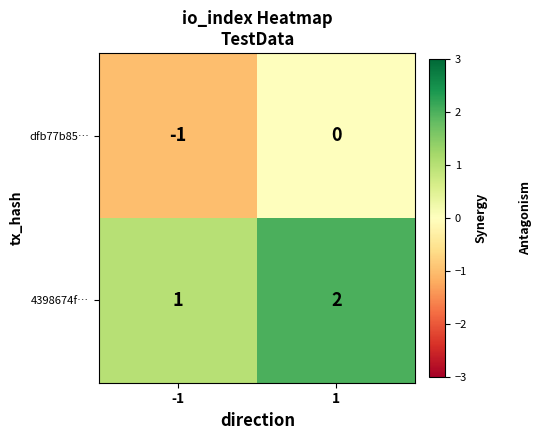

Reading left to right, what are all the values shown in this chart?

dfb77b85…: -1=-1	1=0
4398674f…: -1=1	1=2